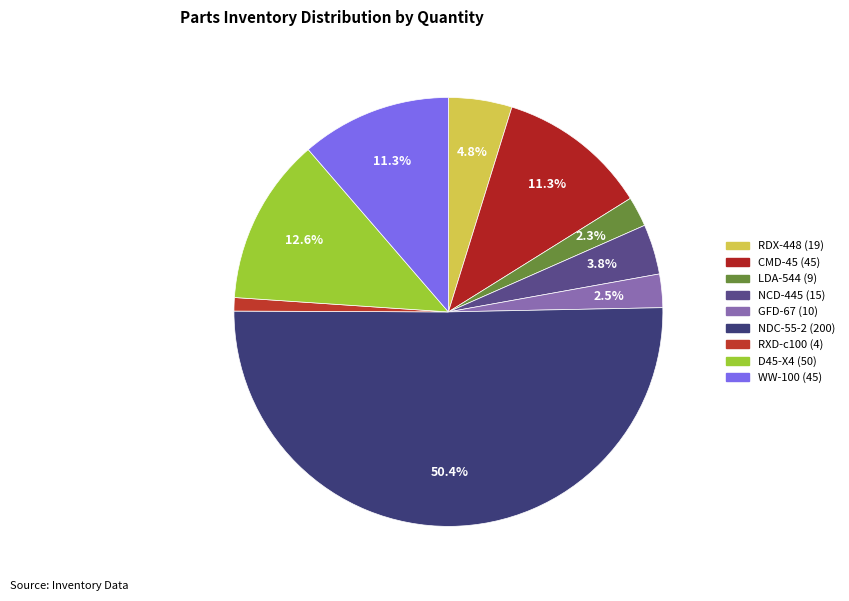

Which category has the biggest portion of the pie?

NDC-55-2